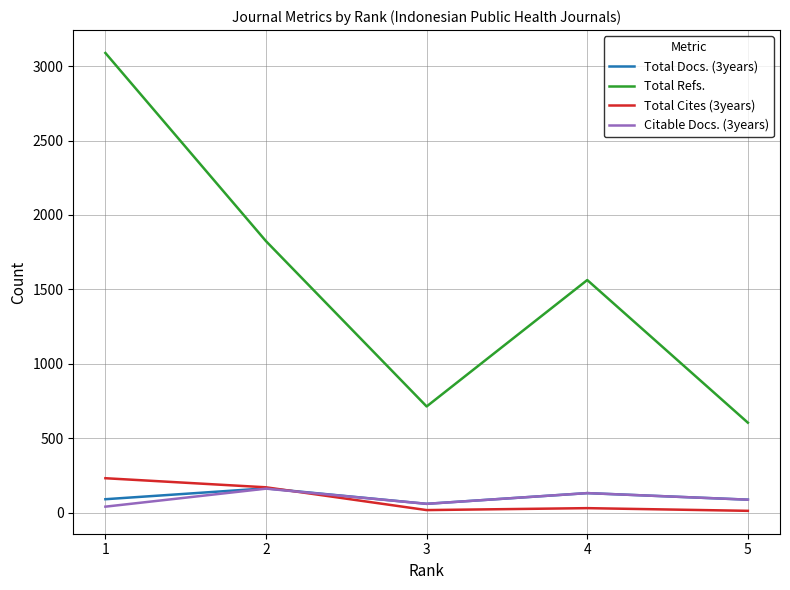

True or false: Total Cites (3years) and Total Refs. intersect in this chart.

False